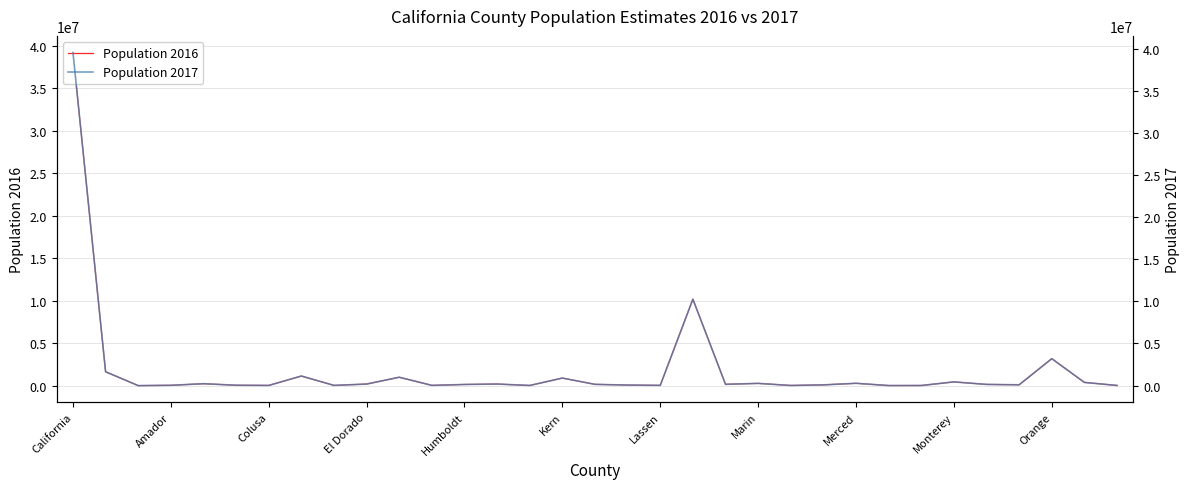

Reading right to left, what are all the values shown in this chart?

Population 2016: 19837	376203	3172152	98609	141888	438171	13654	9620	271547	88771	18167	263150	154933	10182961	30841	64790	149822	886803	18632	186080	135557	28639	985079	184371	27006	1126824	21965	45246	224703	37667	1160	1629233	39189035
Population 2017: 19819	382837	3194024	98828	142408	442365	13713	9580	274665	89134	18148	263604	156492	10241278	30918	64945	149537	895112	18619	188334	136953	28731	995975	185062	27124	1139513	22043	45168	226404	38382	1151	1645359	39523613